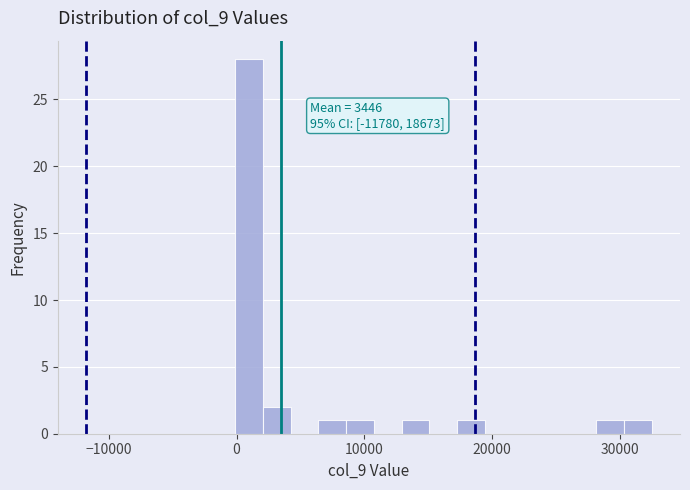

Around what value on the x-axis is the tallest bar? Give the approximate position of its centre, as read against the axis.

1000